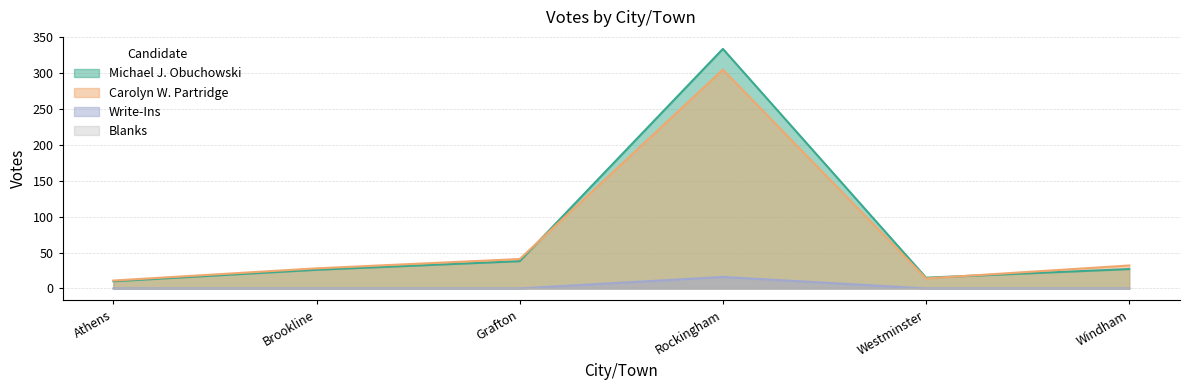

What is the average value of the Carolyn W. Partridge series?

72